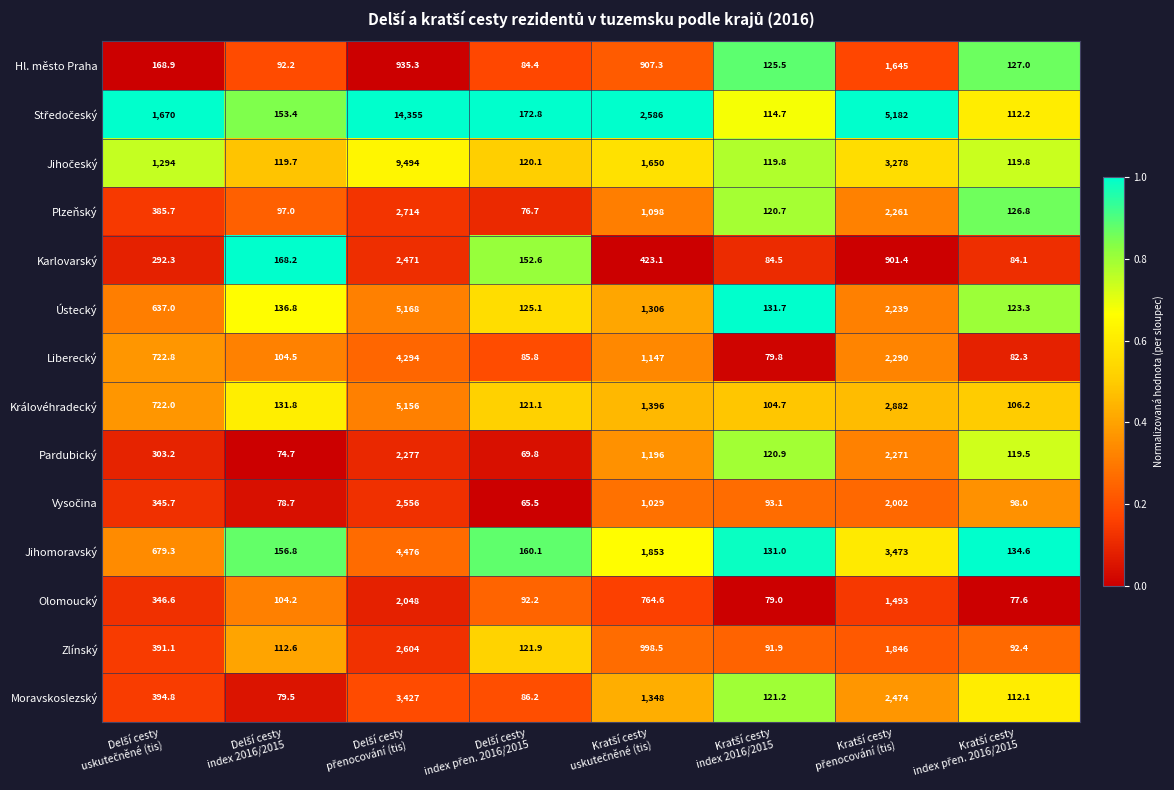

What is the difference between the maximum and second lowest values in the Karlovarský series?

2386.5